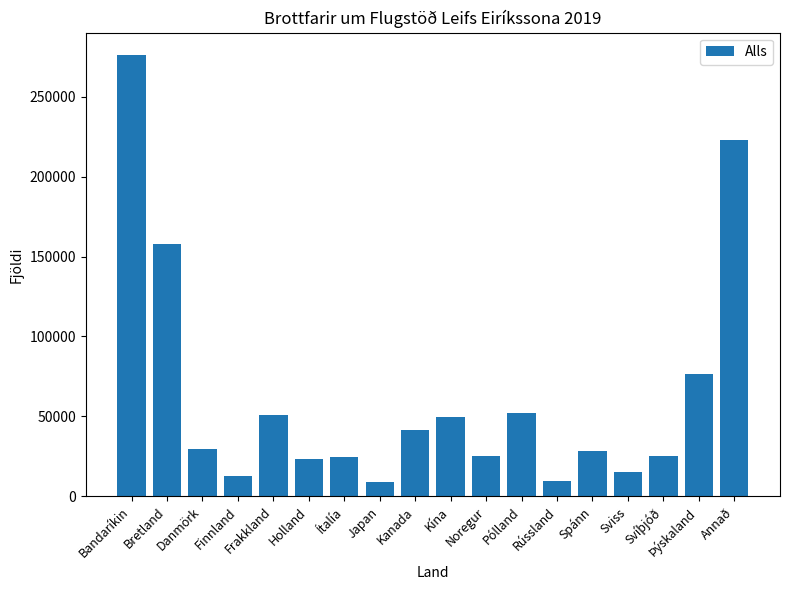

What is the ratio of the value at Svíþjóð to the value at Holland?

1.1